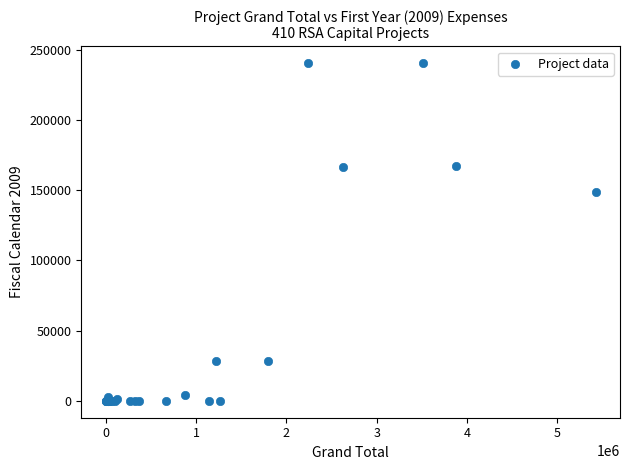

What Y value in the scatter plot is closest to 120202?

148407.0